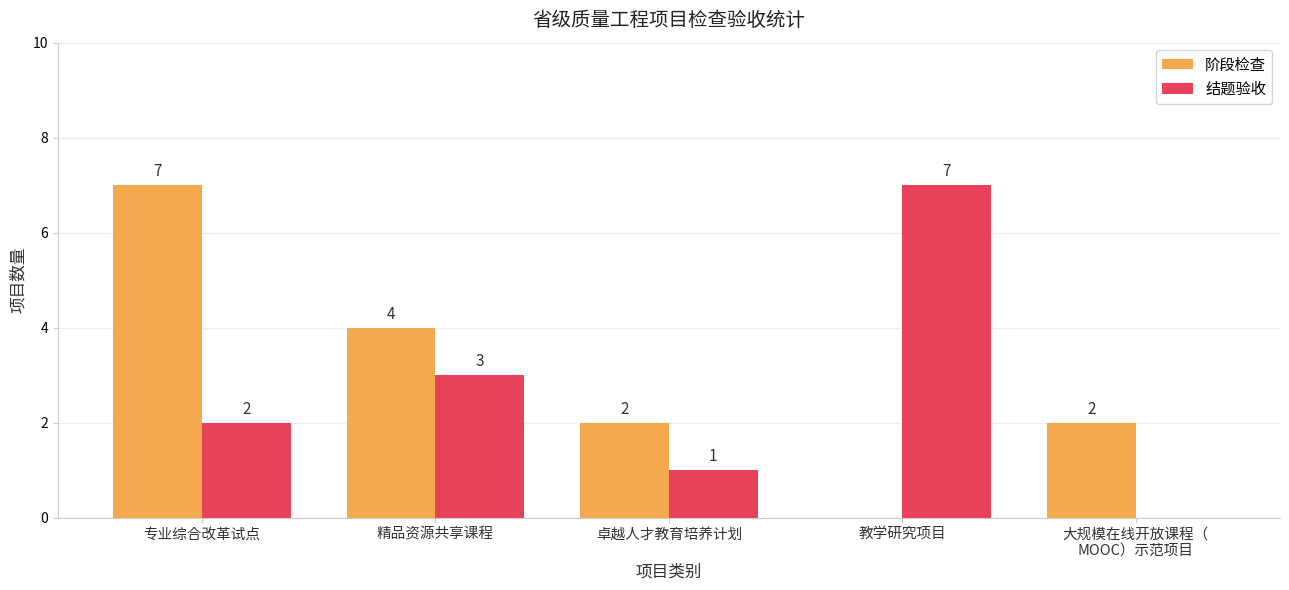

The 阶段检查 series shows 2 at 大规模在线开放课程（
MOOC）示范项目. True or false?

True